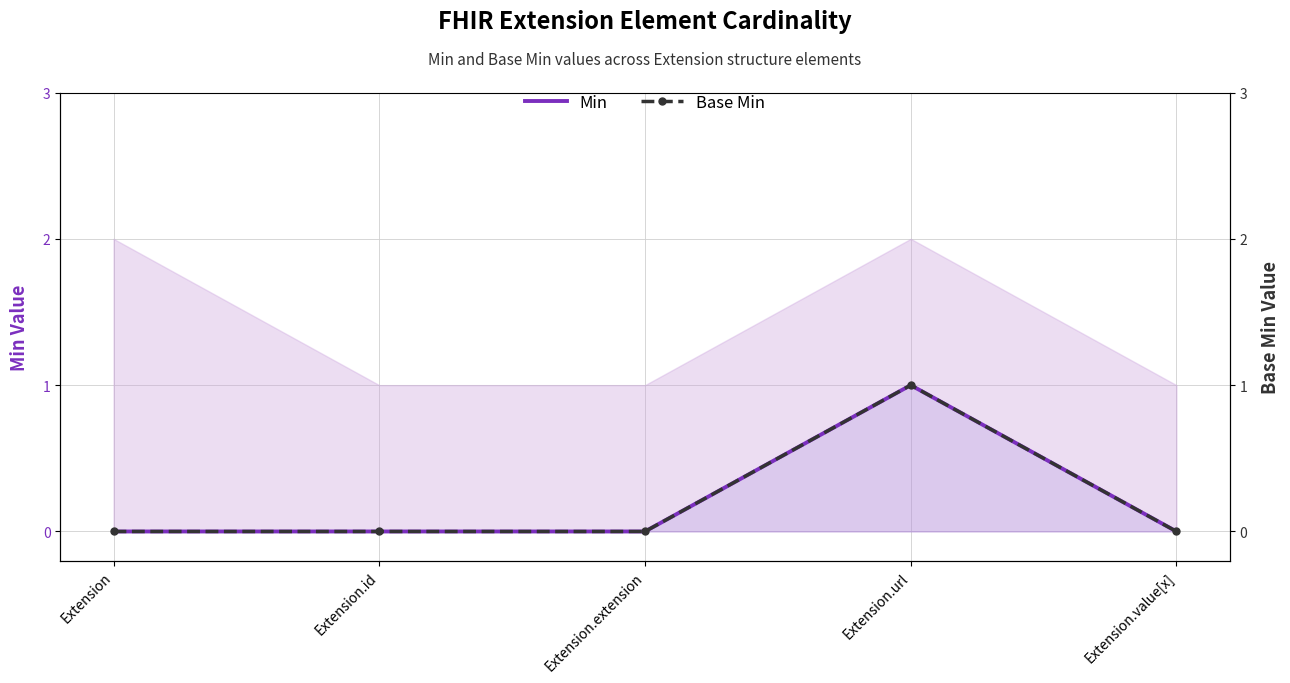

The Base Min series shows -1 at Extension.id. True or false?

False